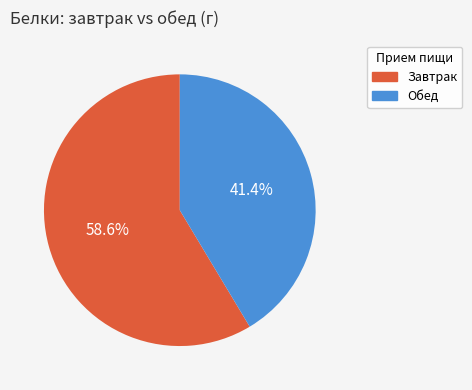

Count the number of slices in the pie.

2